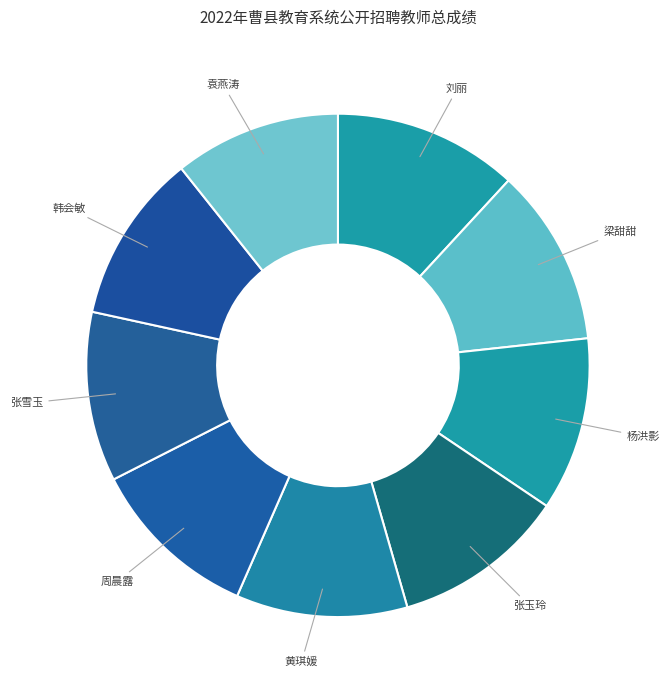

Combined, do 韩会敏 and 杨洪影 account for over 50%?

No